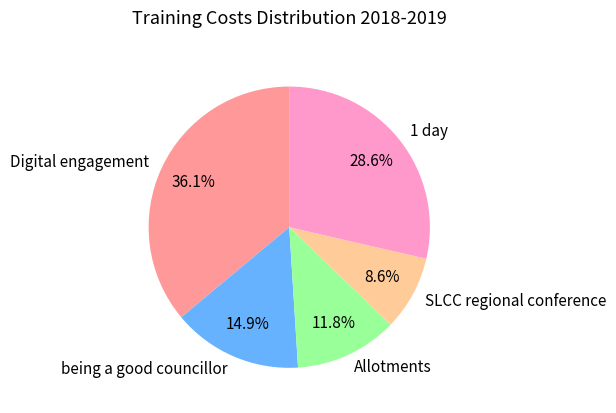

Does any single category account for the majority?

No